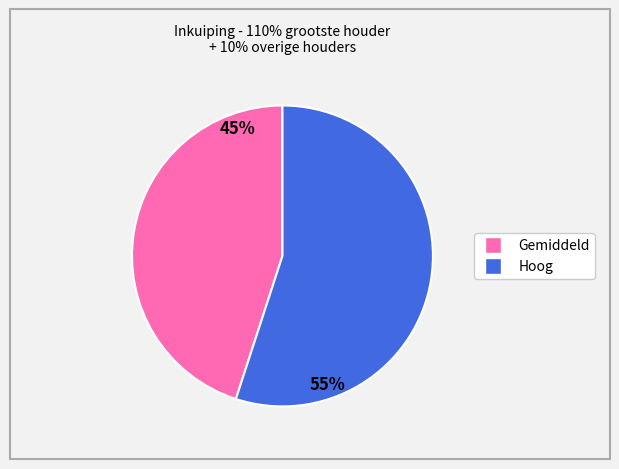

Does any single category account for the majority?

Yes